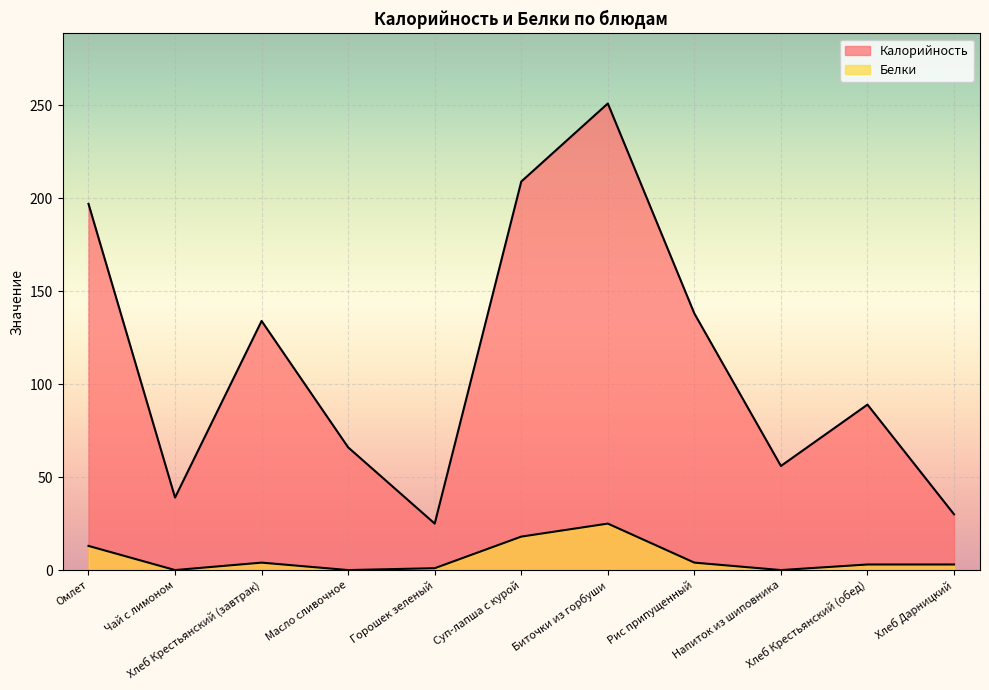

What is the difference between the second highest and minimum values in the Белки series?

18